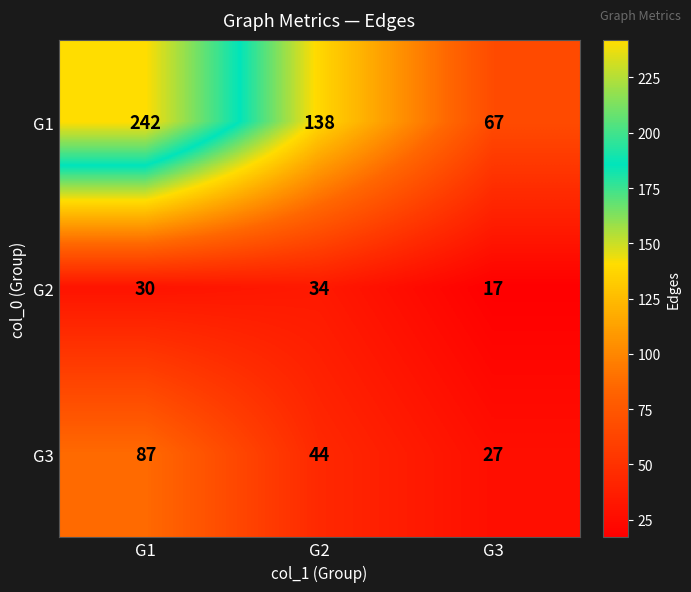

Reading left to right, what are all the values shown in this chart?

G1: G1=242	G2=138	G3=67
G2: G1=30	G2=34	G3=17
G3: G1=87	G2=44	G3=27